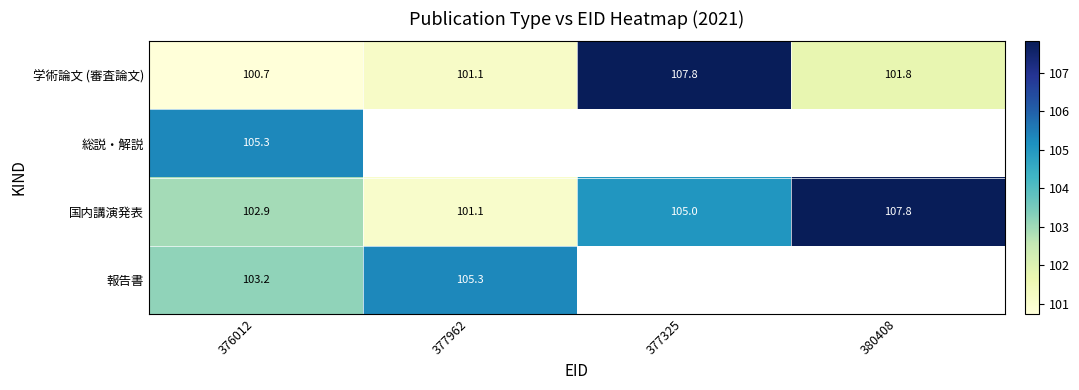

Rank the series at 376012 from highest to lowest value.

総説・解説, 報告書, 国内講演発表, 学術論文 (審査論文)